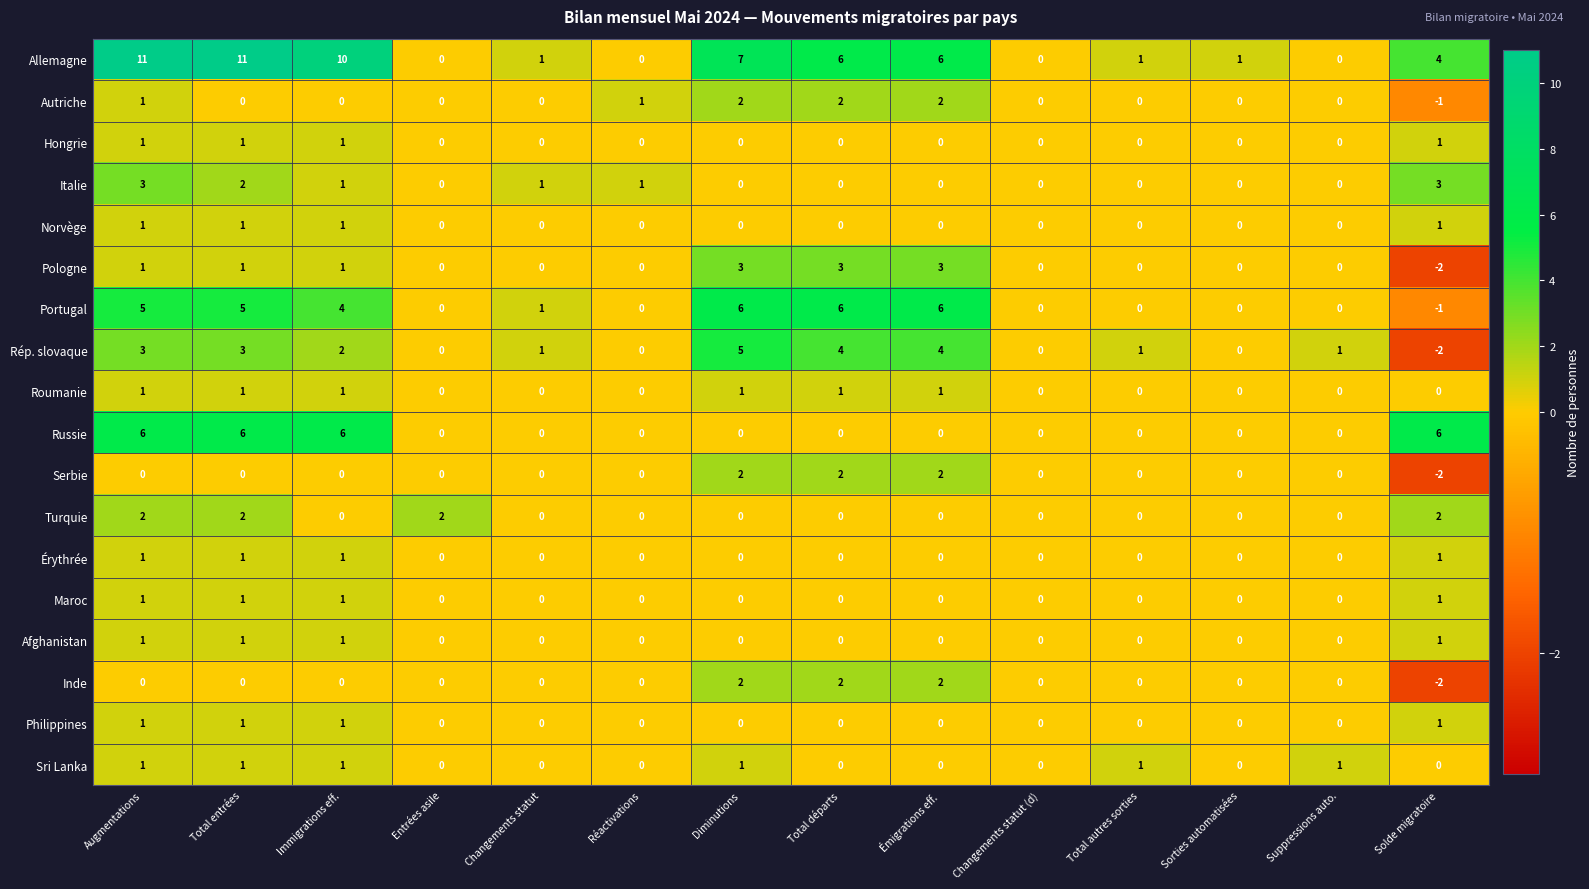

What is the greatest value displayed?

11